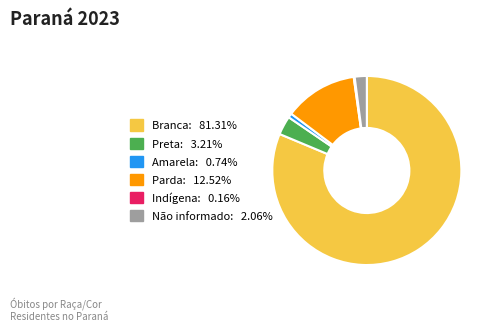

What is the largest slice in the pie chart?

Branca